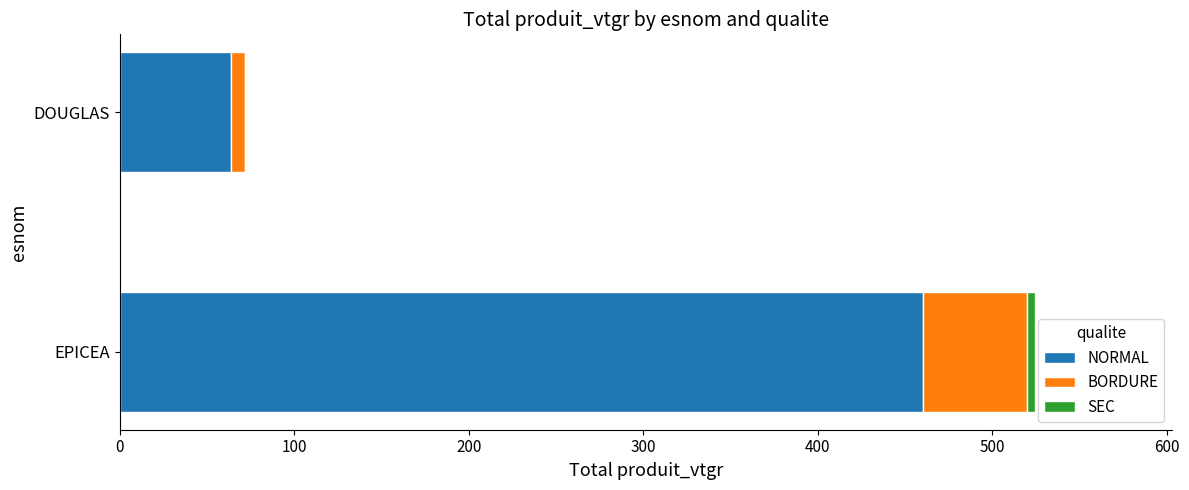

True or false: NORMAL has a value of 42.3 at DOUGLAS.

False